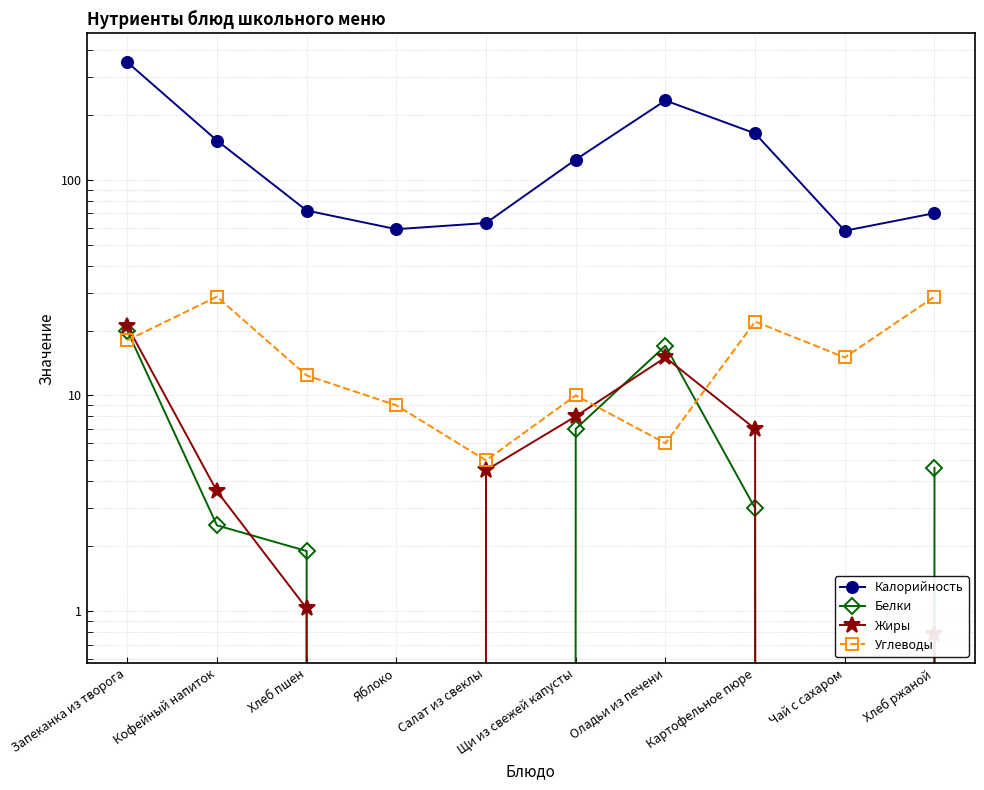

At Картофельное пюре, list the series in order from largest to smallest.

Калорийность, Углеводы, Жиры, Белки